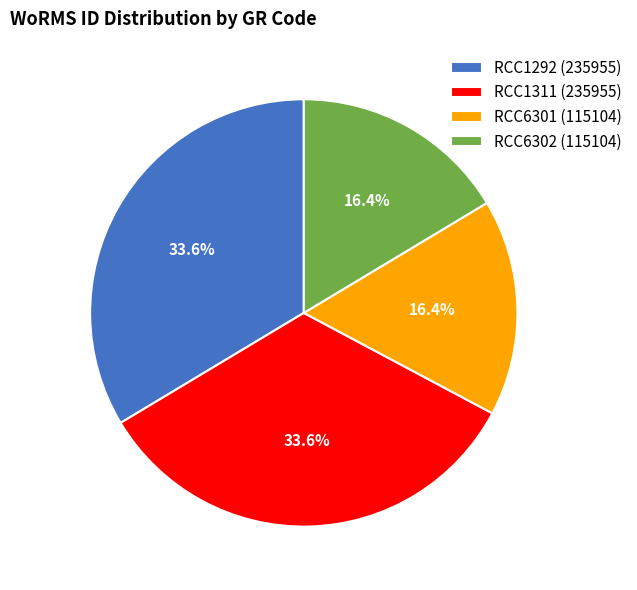

Does any single category account for the majority?

No